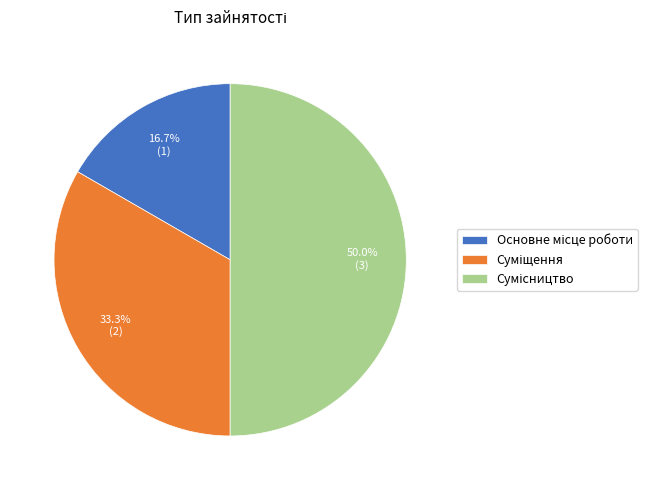

Is there a majority slice in this chart?

No